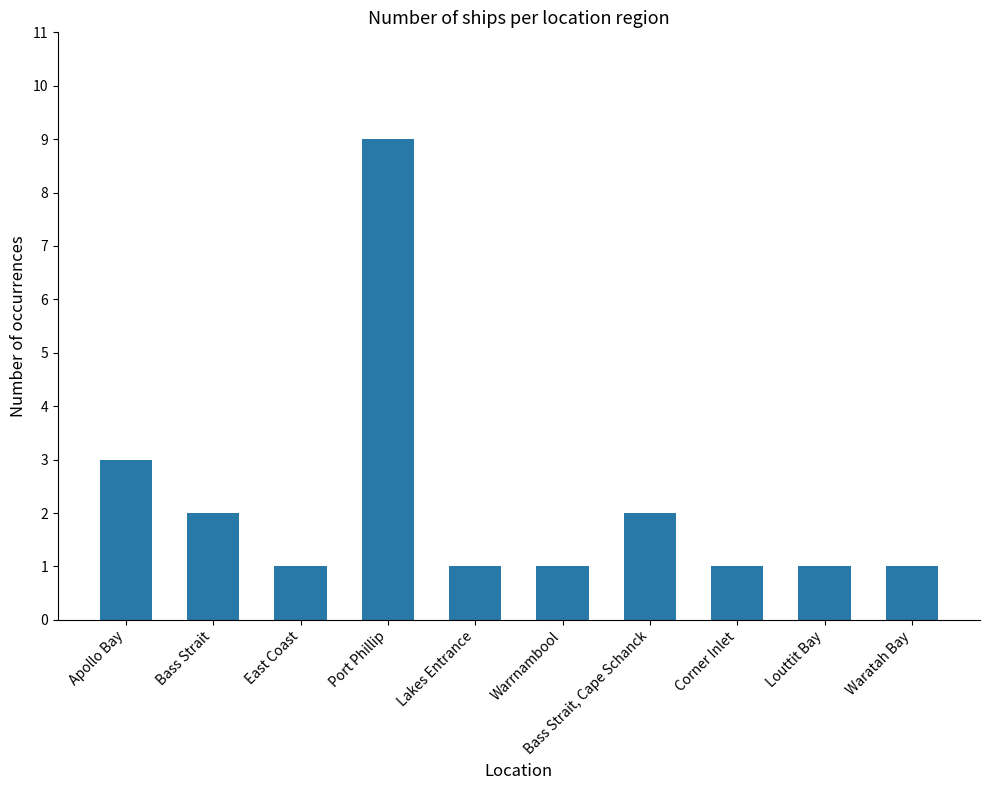

What is the value of the 4th bar from the left?

9